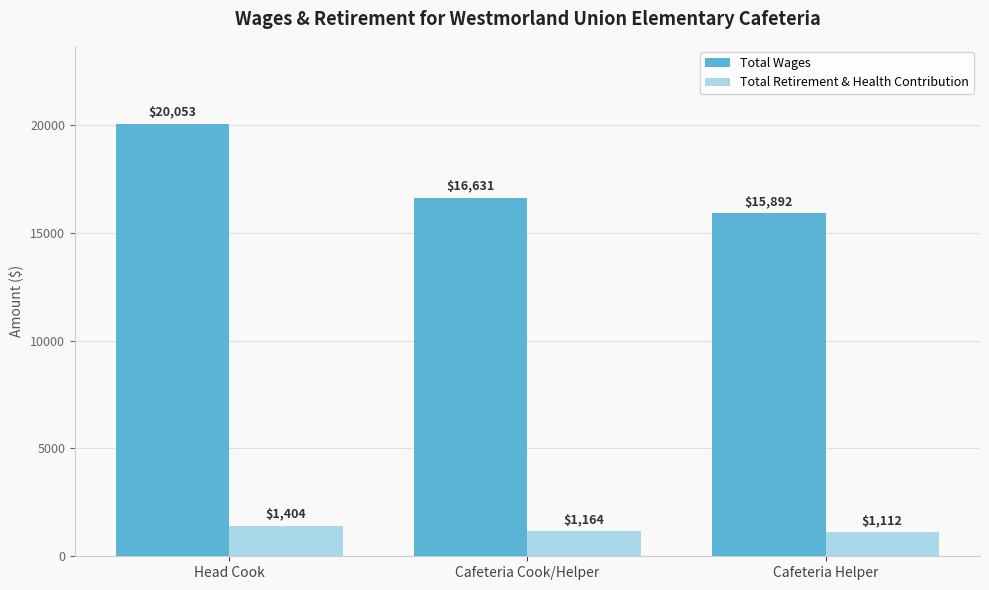

How many Total Retirement & Health Contribution values are between 1112 and 1404?

3